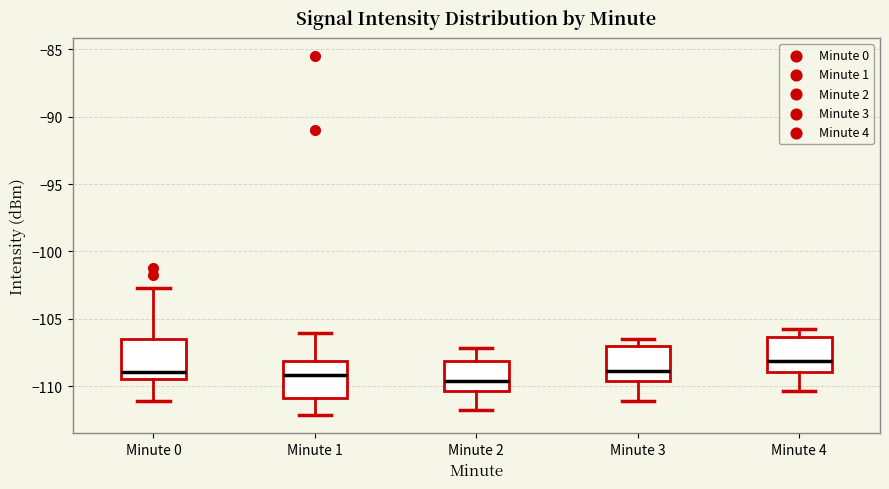

Reading left to right, transcribe this box plot: for each box, give where its median line is, the range the box spans, and where its two whiskers end, as read against the y-axis. The values are not printed on the chart, so give them approximately, as read against the axis.

Minute 0: median -109.0, box -109.5 to -106.5, whiskers -111.0 to -102.5
Minute 1: median -109.0, box -111.0 to -108.0, whiskers -112.0 to -106.0
Minute 2: median -109.5, box -110.5 to -108.0, whiskers -112.0 to -107.0
Minute 3: median -109.0, box -109.5 to -107.0, whiskers -111.0 to -106.5
Minute 4: median -108.0, box -109.0 to -106.5, whiskers -110.5 to -106.0